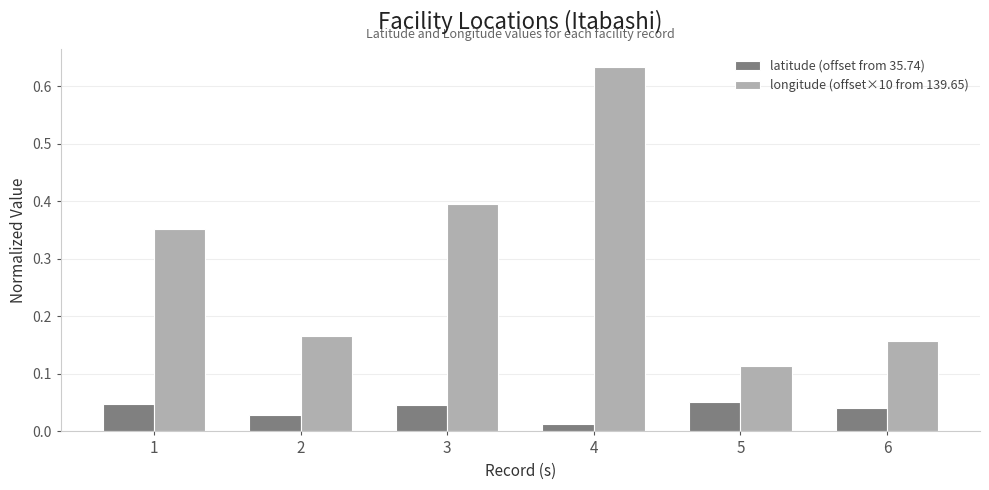

Is it true that longitude (offset×10 from 139.65) equals 0.2 at 1?

False